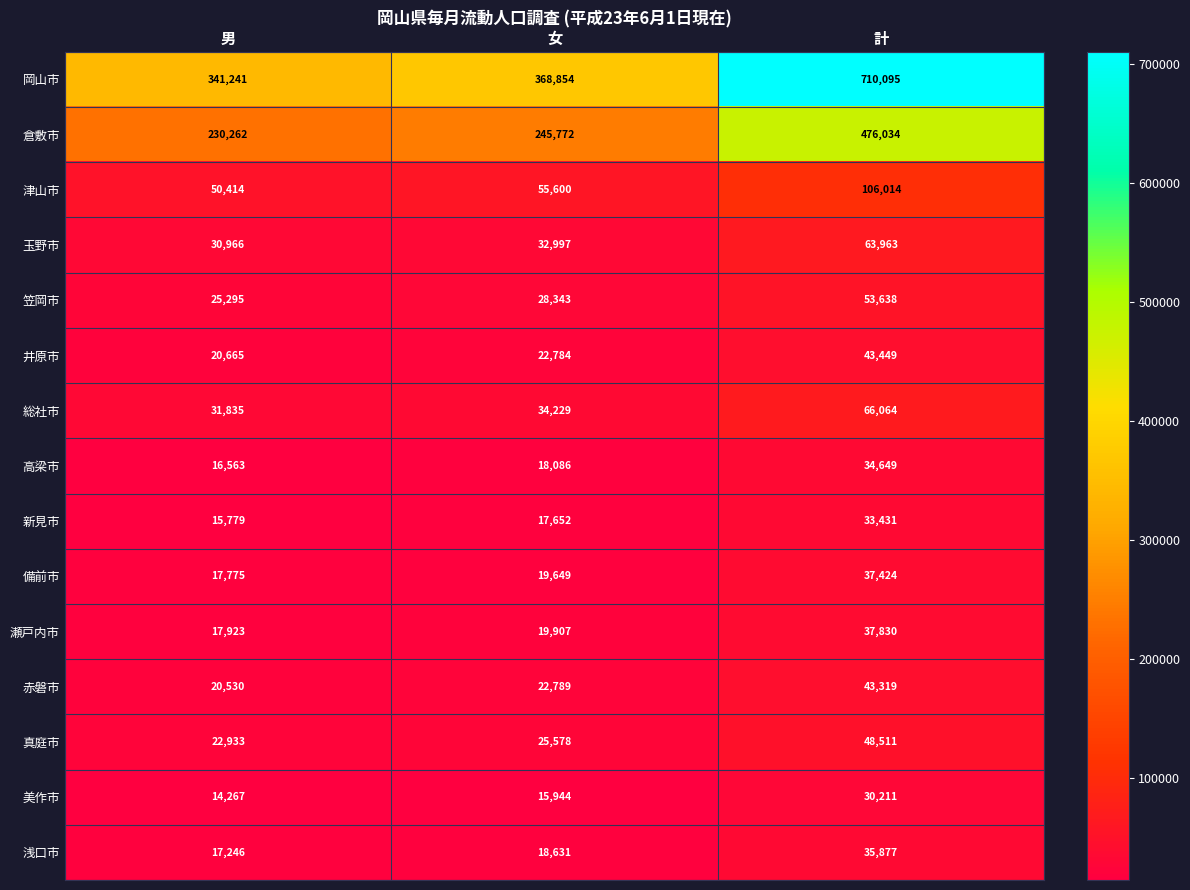

What is the total value across all series at 計?

1820509